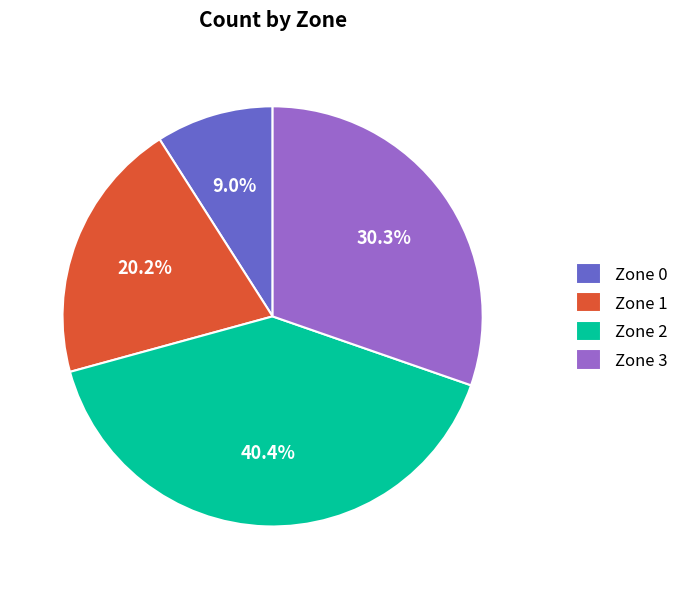

Is it true that Zone 2 is 28% of the pie?

False